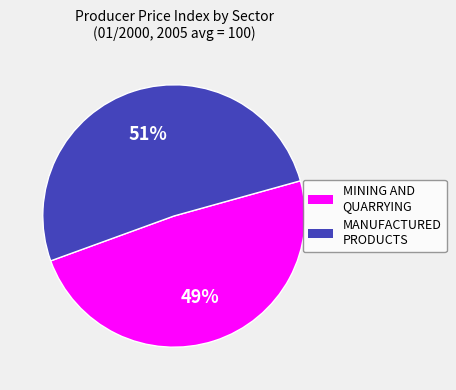

To the nearest percent, what is the difference between the largest and smallest slice percentages?

2%